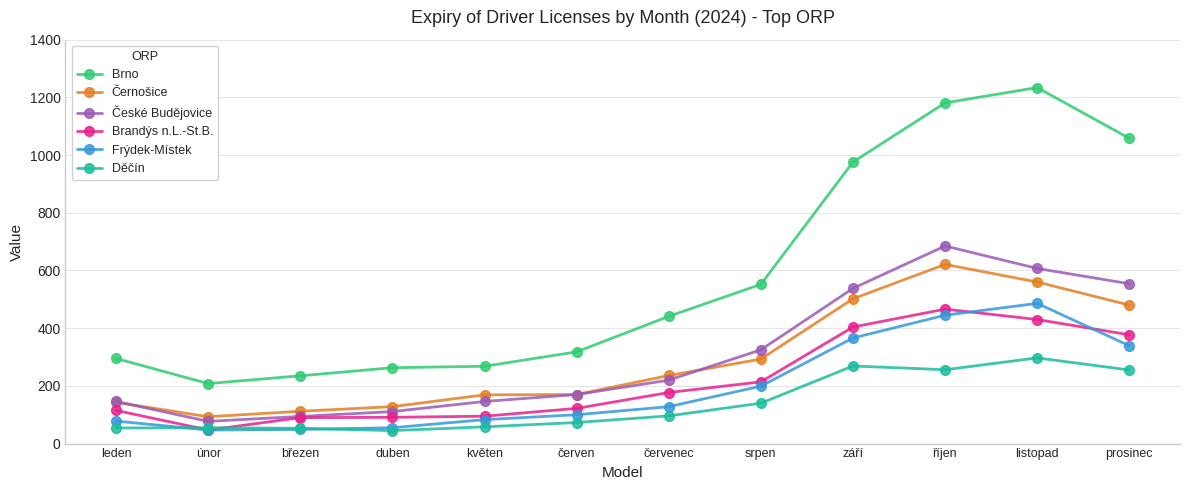

Rank the series by their maximum value, from highest to lowest.

Brno, České Budějovice, Černošice, Frýdek-Místek, Brandýs n.L.-St.B., Děčín